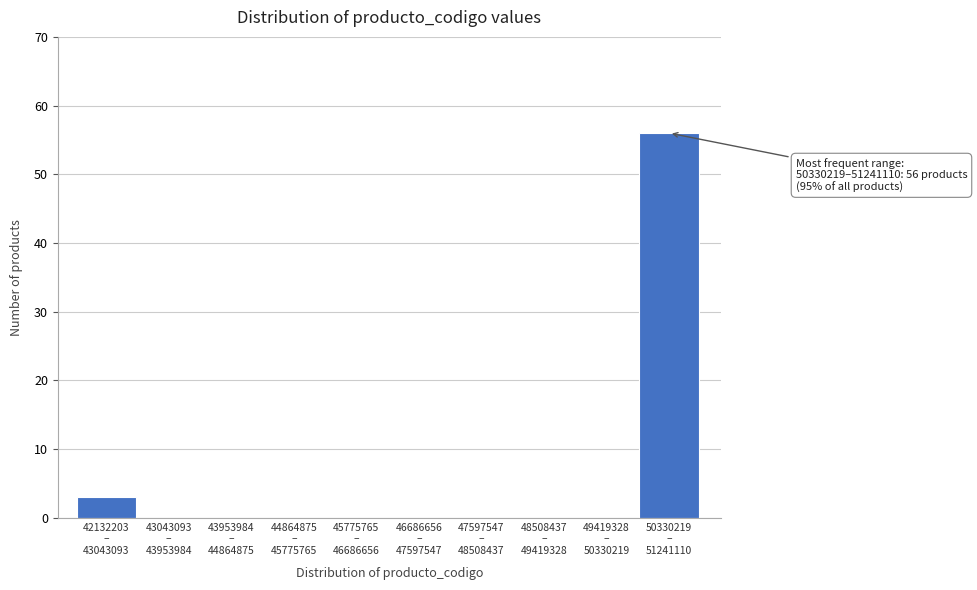

What is the greatest value displayed?

56